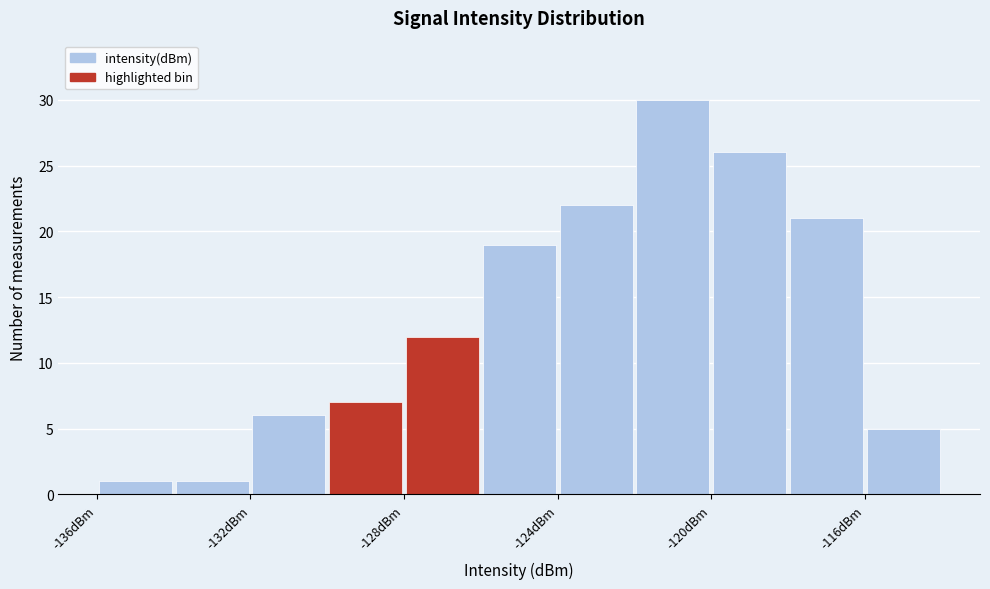

Over which range of the x-axis is the bar tallest?

-122 to -120